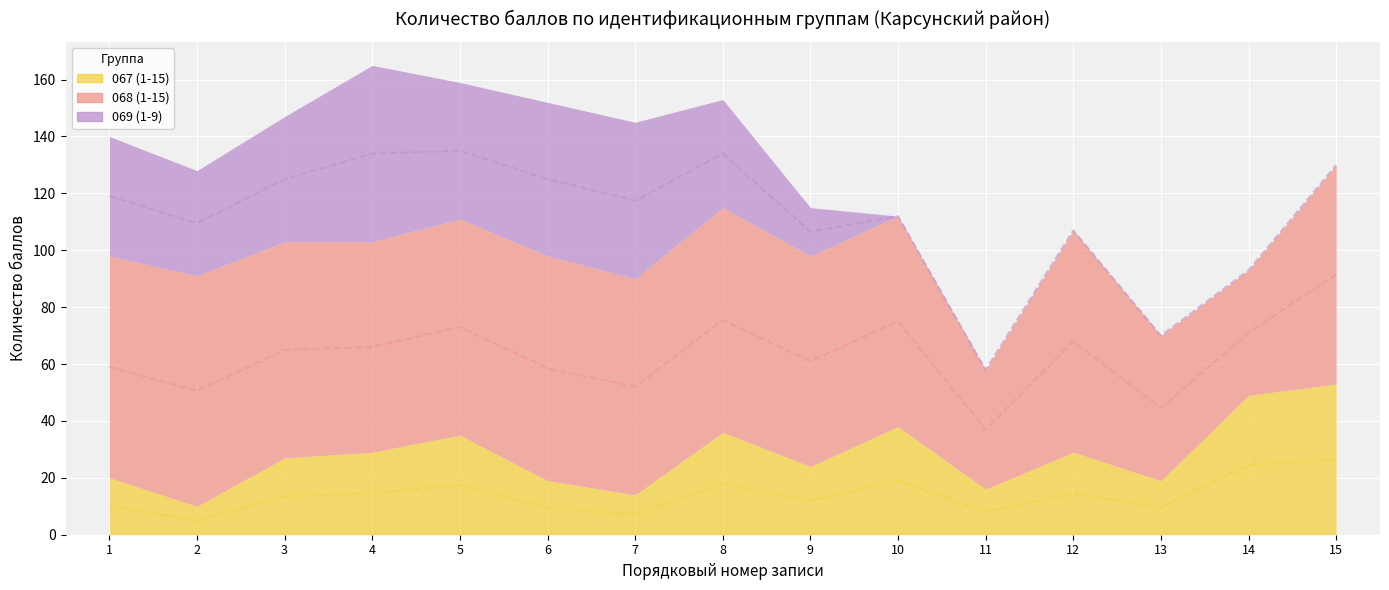

At how many categories does at least one series exceed 22?

15